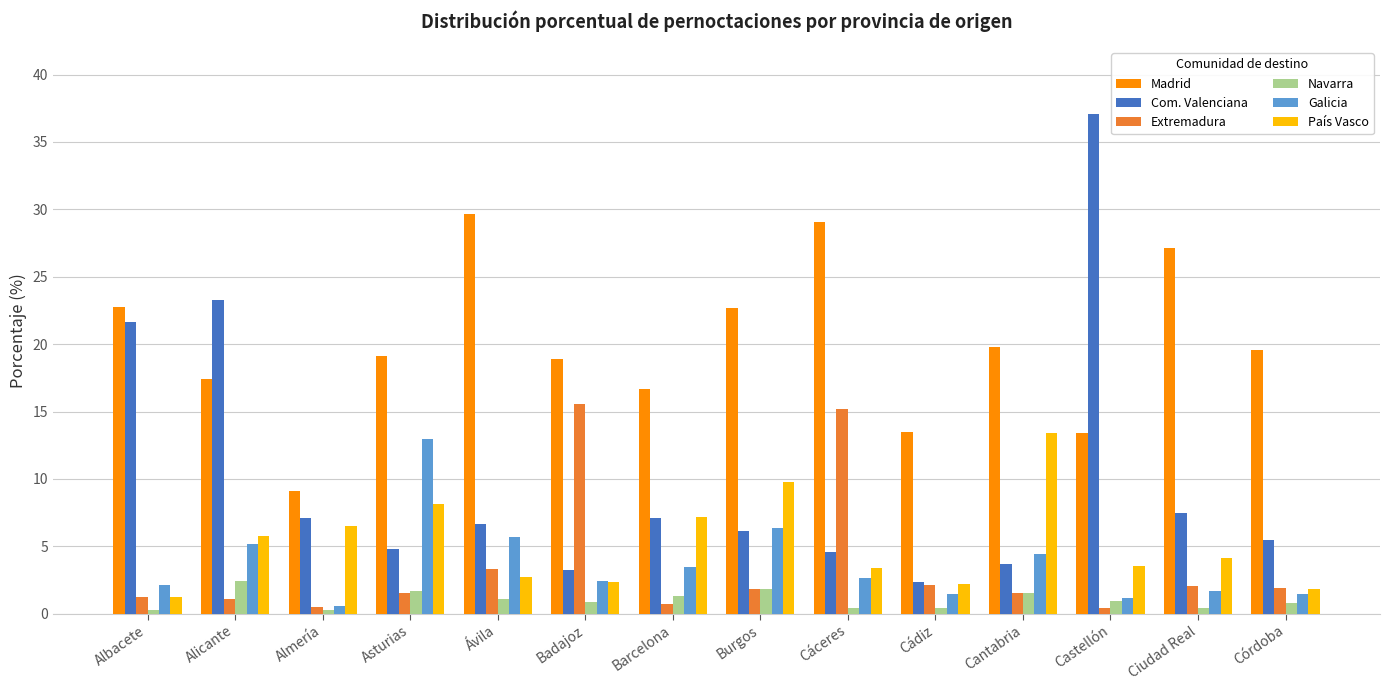

Which series has the largest total across all categories?

Madrid